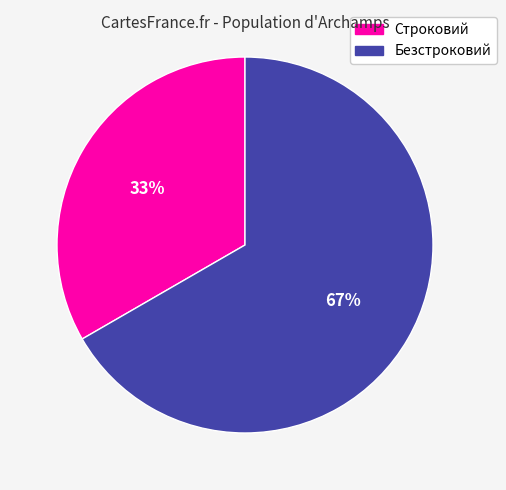

Which has a higher value, Строковий or Безстроковий?

Безстроковий